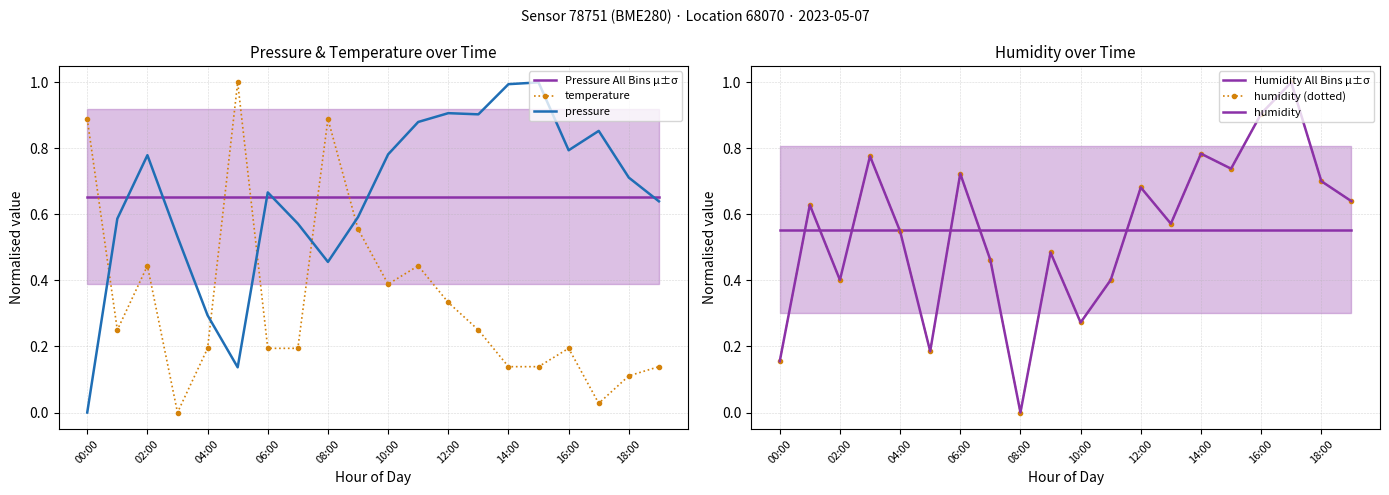

What is the highest value of the pressure series?

1.0